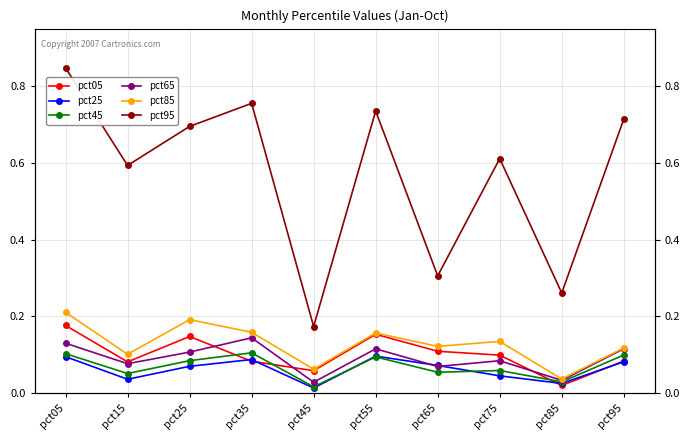

List the series in order of their peak value, lowest first.

pct25, pct45, pct65, pct05, pct85, pct95